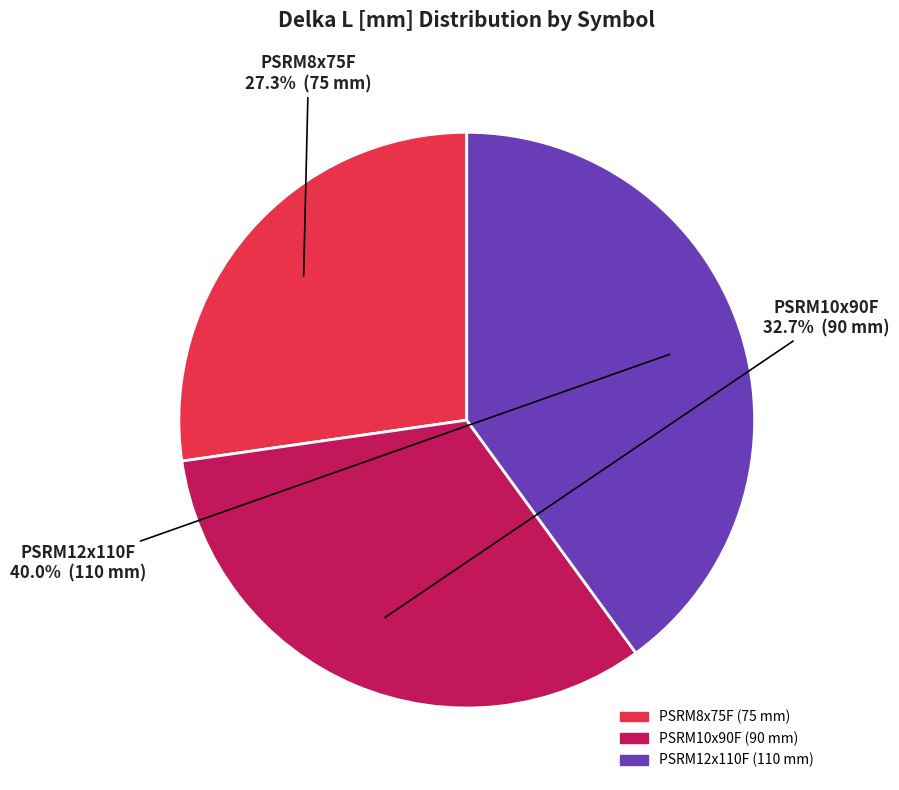

Count the number of slices in the pie.

3